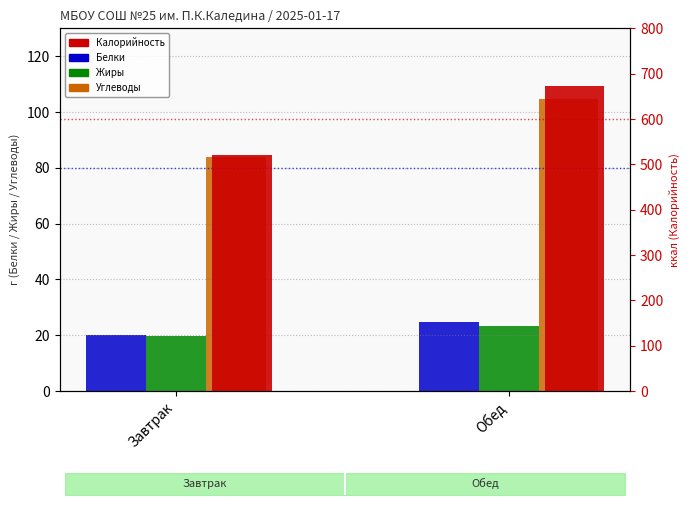

Reading right to left, what are all the values shown in this chart?

Белки: 24.8	20.2
Жиры: 23.3	19.9
Углеводы: 104.7	84.0
Калорийность: 673.3	520.6